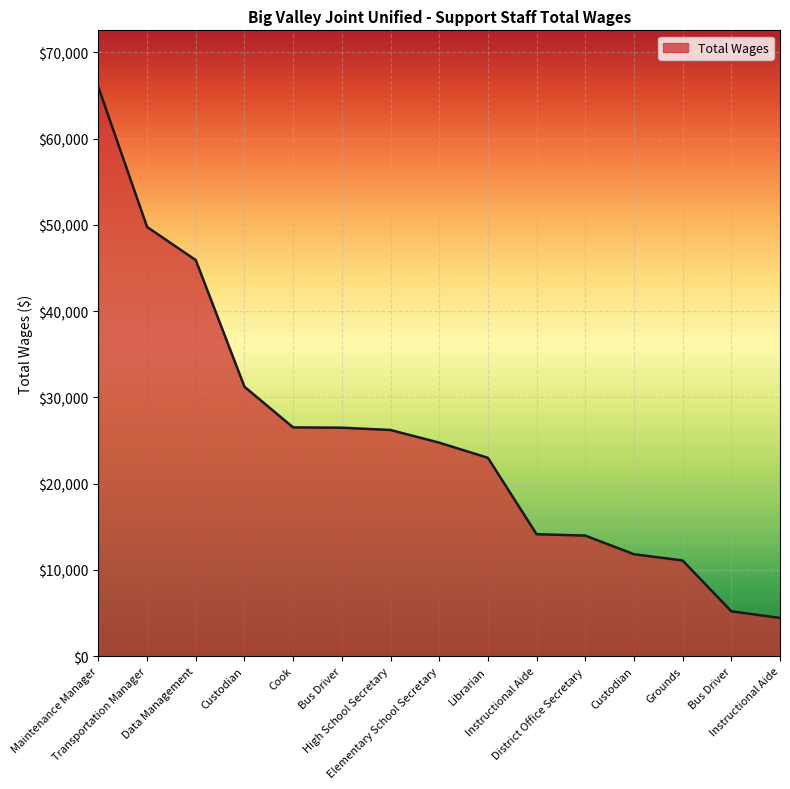

The chart shows a value of 26525 at Cook. True or false?

True